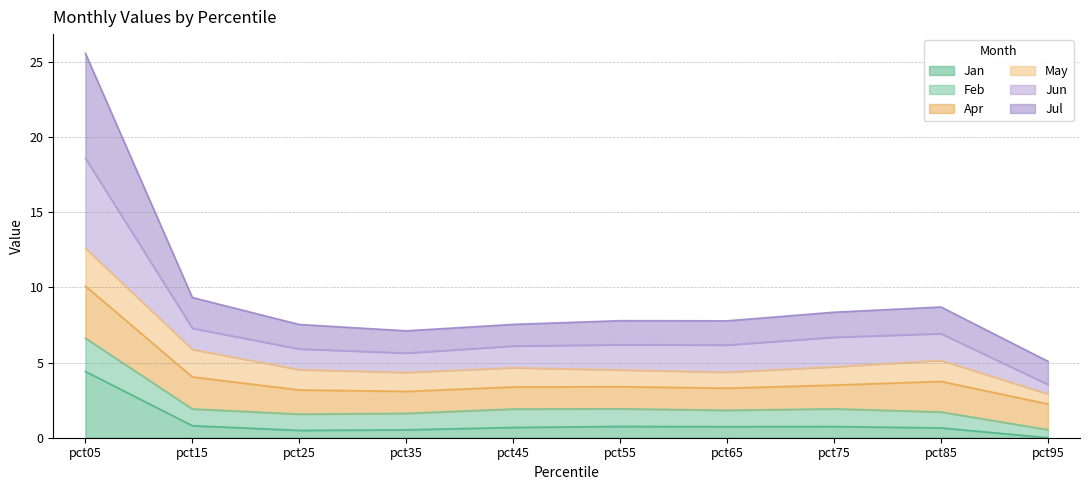

What is the total value across all series at pct45?

7.5